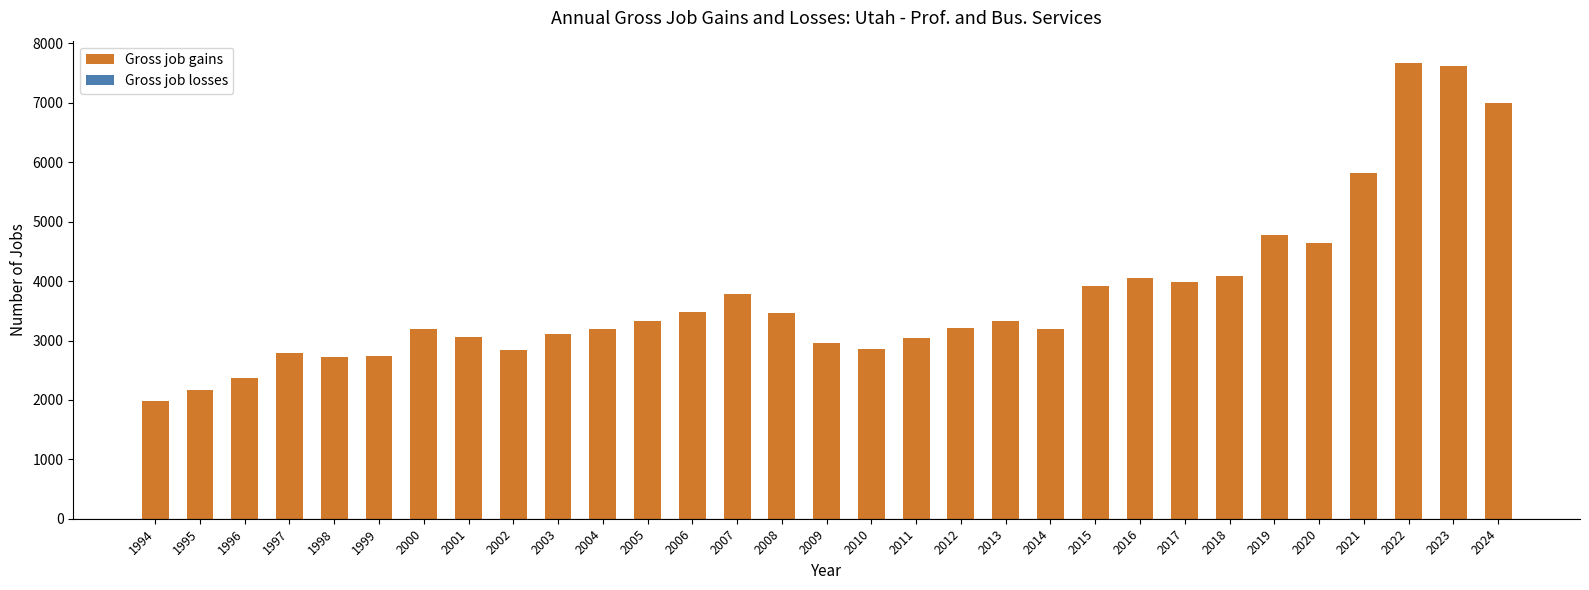

What is the difference between the second highest and second lowest values?

5461